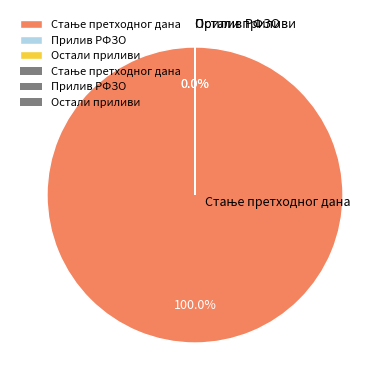

Do Стање претходног дана and Прилив РФЗО together represent more than half of the pie?

Yes